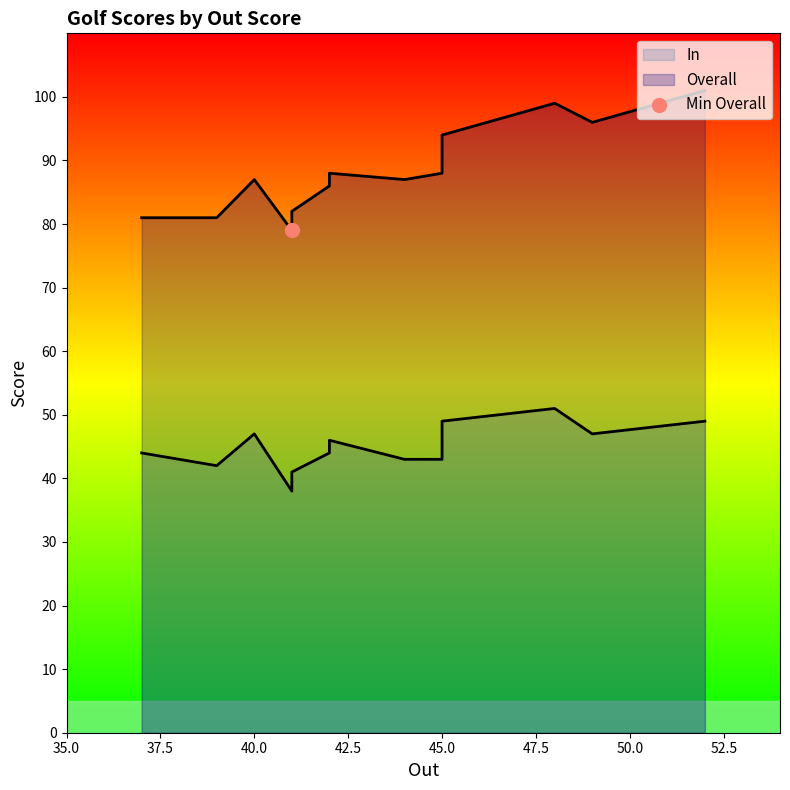

At which category is the sum across all series the highest?

48